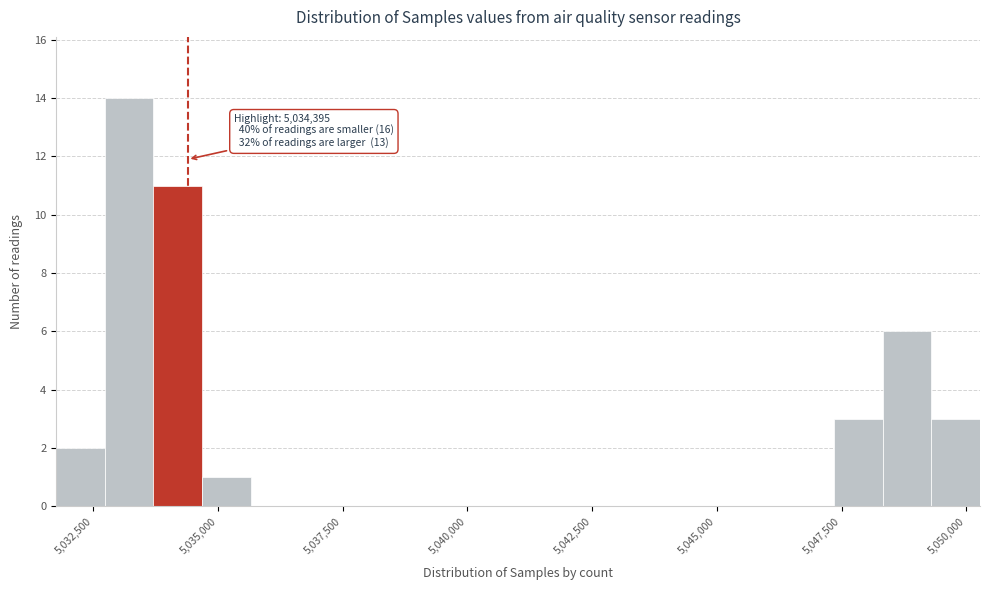

Around what value on the x-axis is the tallest bar? Give the approximate position of its centre, as read against the axis.

5033000